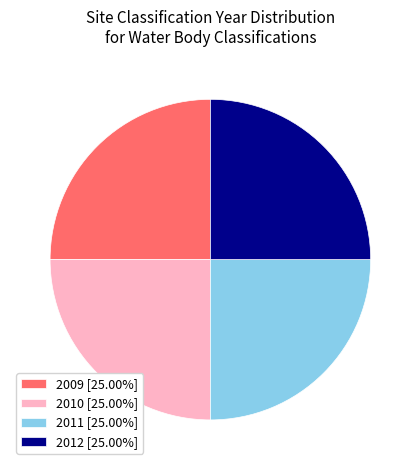

How many segments does this pie chart have?

4